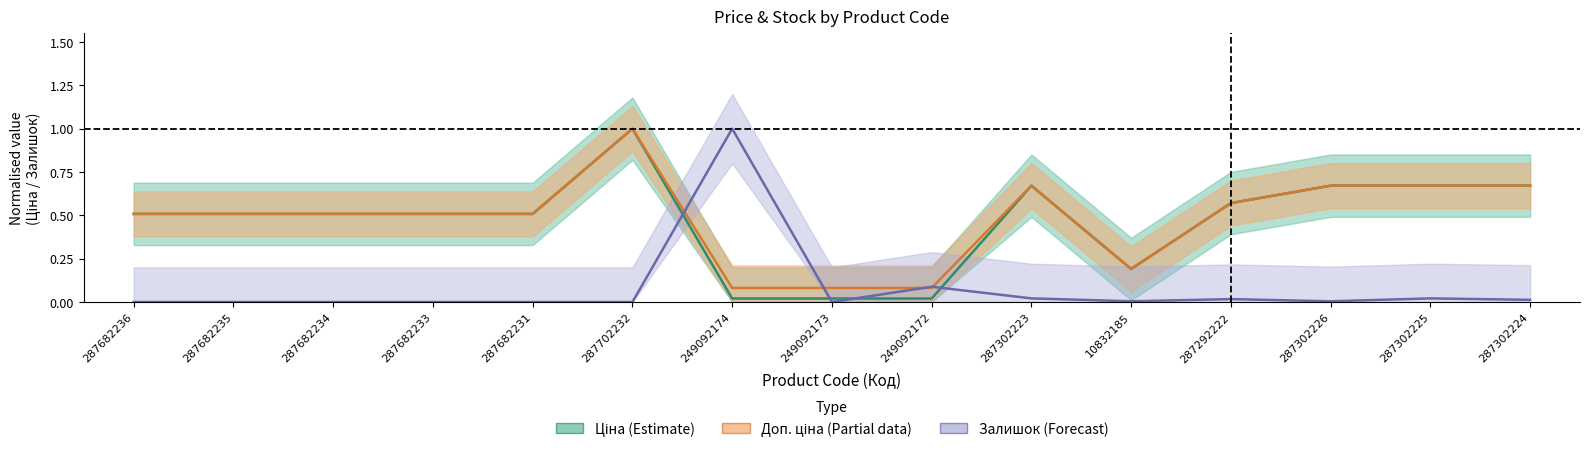

Does the chart display data point markers on the line(s)?

No